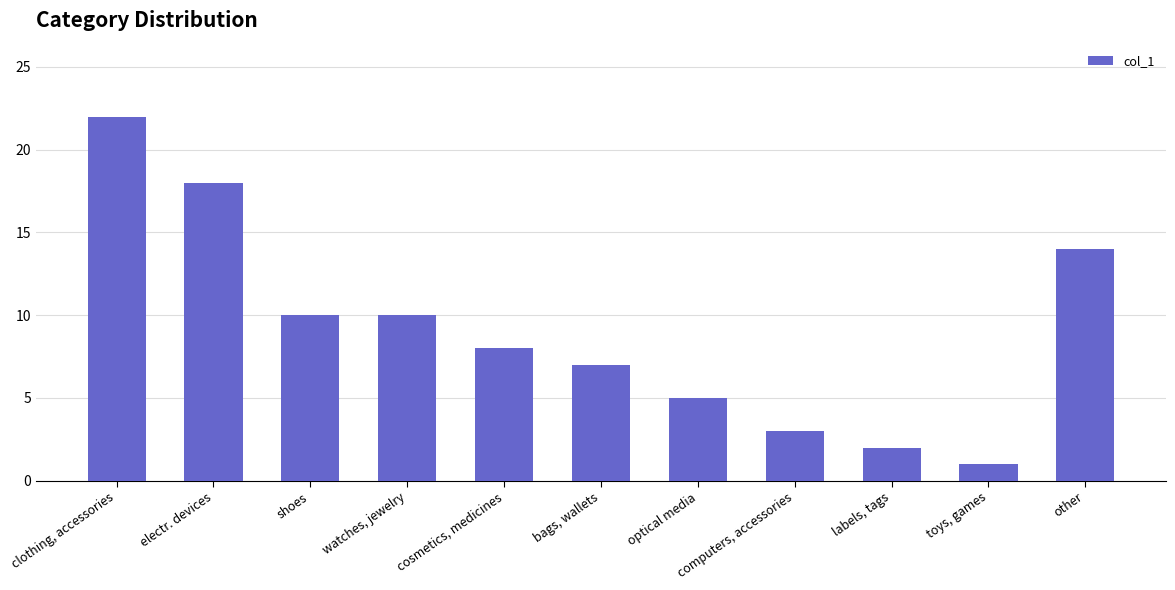

True or false: the data shows 3 at labels, tags.

False